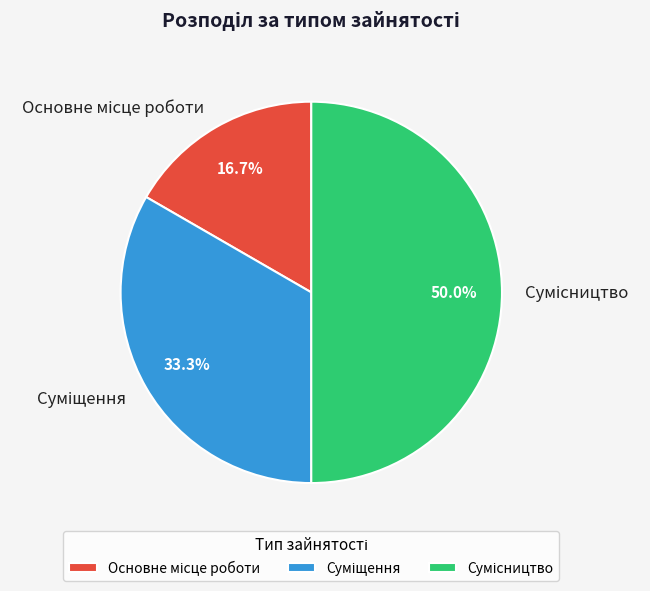

What percentage is the Суміщення slice, to the nearest percent?

33%